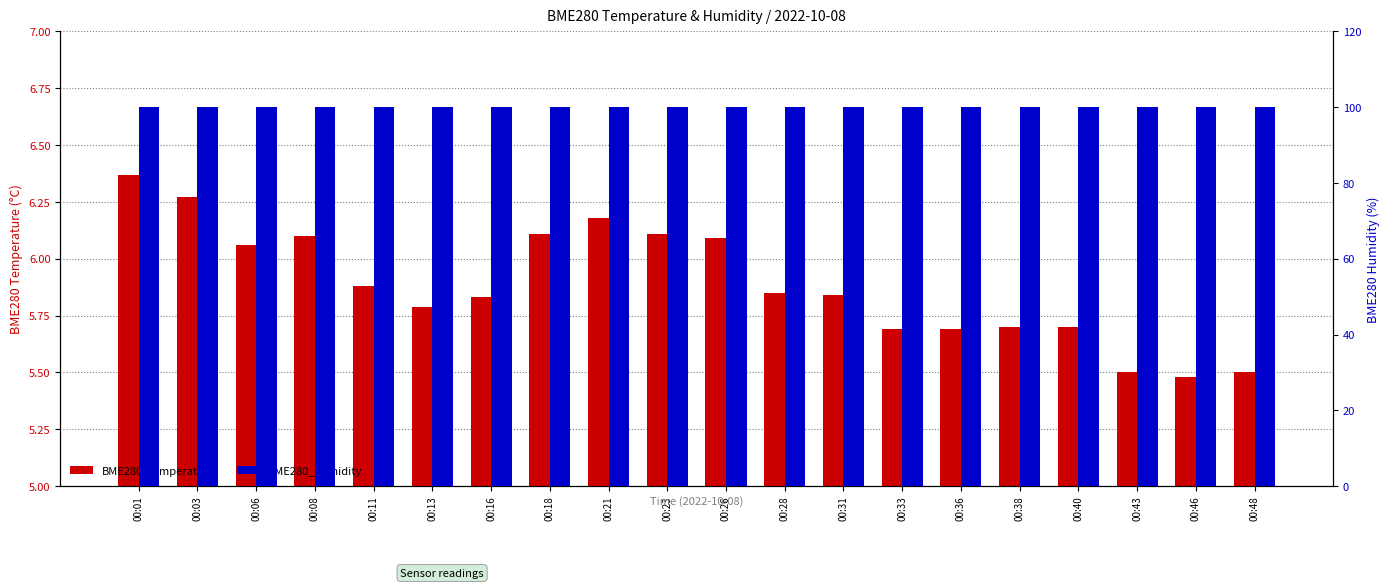

The value of BME280_temperature at 00:48 is 3.3. True or false?

False